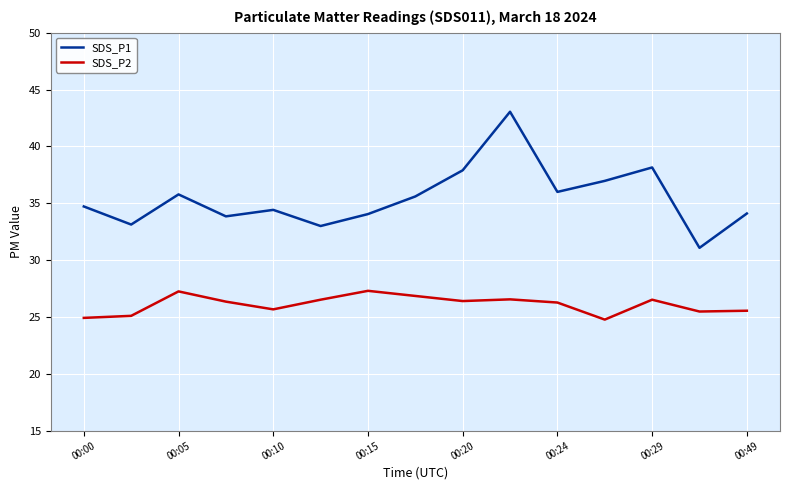

What is the difference between the second highest and minimum values in the SDS_P1 series?

7.1